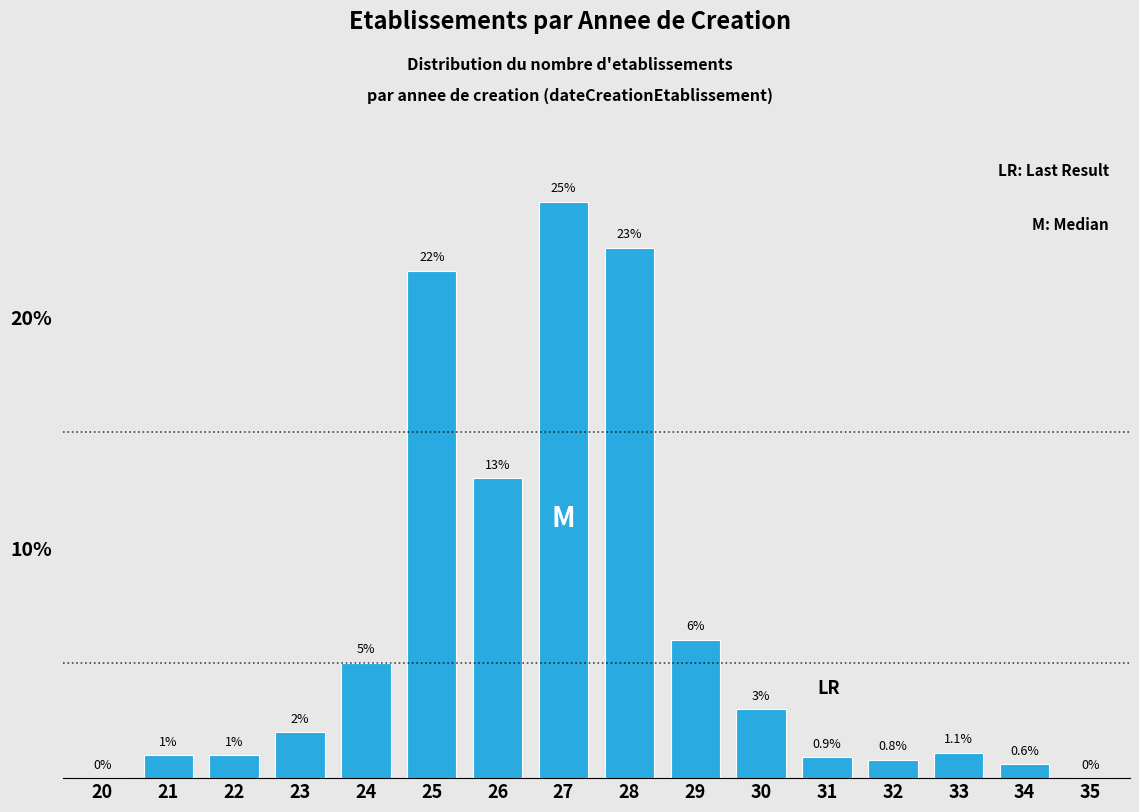

Reading right to left, what are all the values shown in this chart?

35=0.0	34=0.6	33=1.1	32=0.8	31=0.9	30=3.0	29=6.0	28=23.0	27=25.0	26=13.0	25=22.0	24=5.0	23=2.0	22=1.0	21=1.0	20=0.0